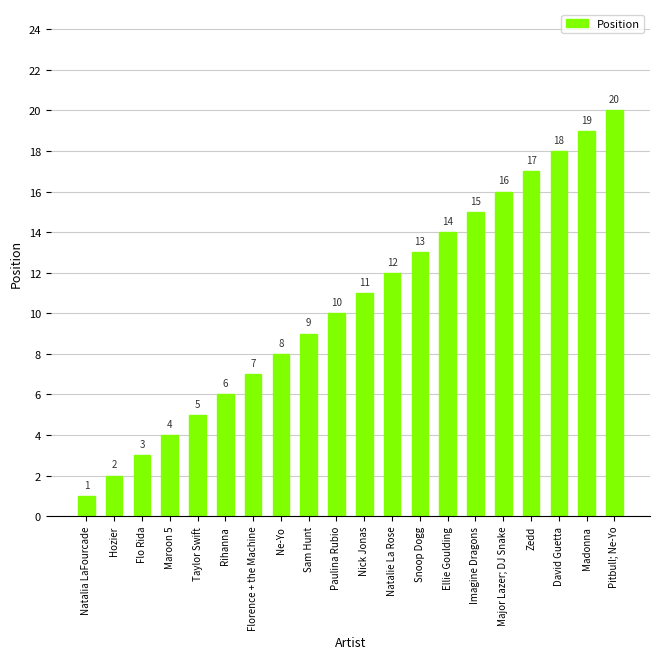

Which has a higher value, Paulina Rubio or Florence + the Machine?

Paulina Rubio